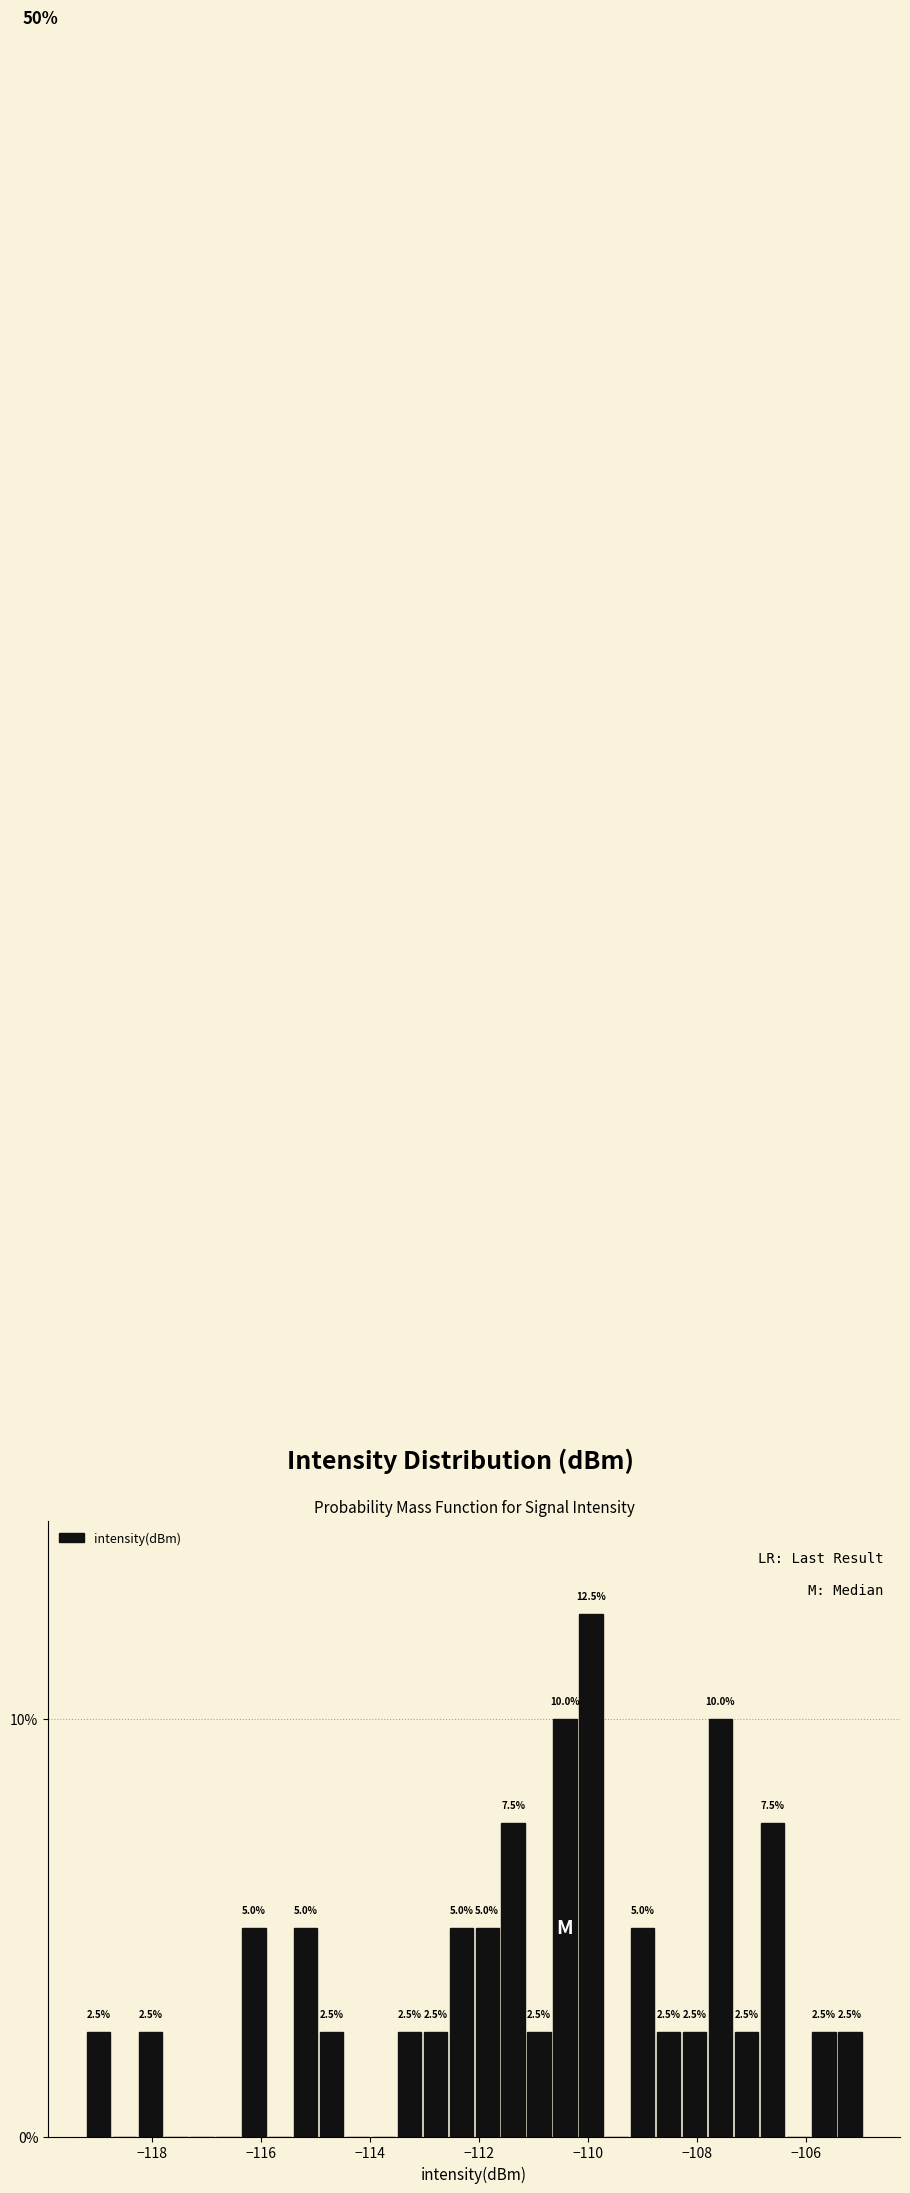

Read against the x-axis, roughly where is the centre of the tallest bar?

-110.0